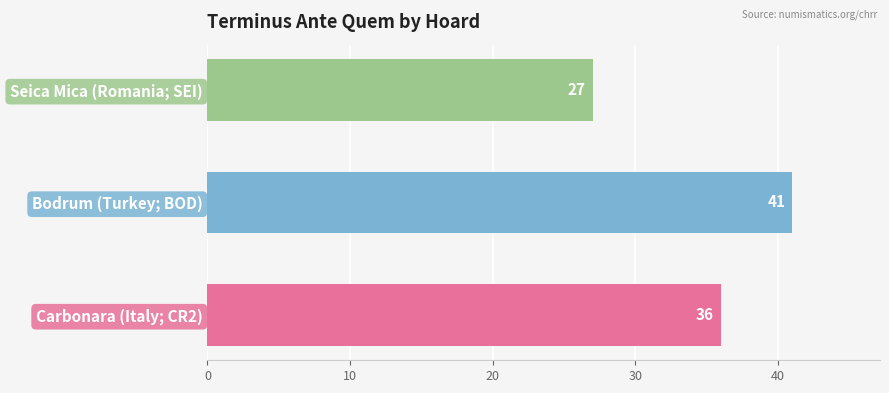

What is the smallest value displayed?

27